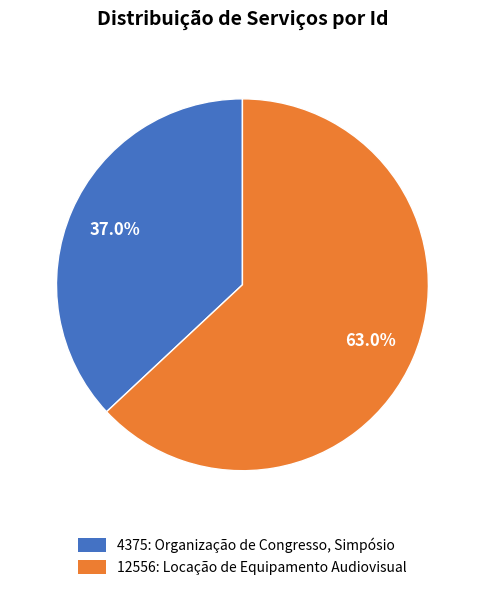

Does any single category account for the majority?

Yes